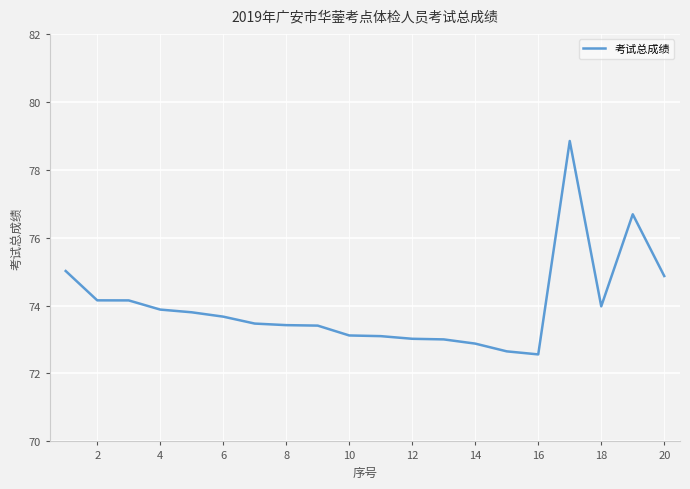

What is the difference between the maximum and minimum values?

6.3